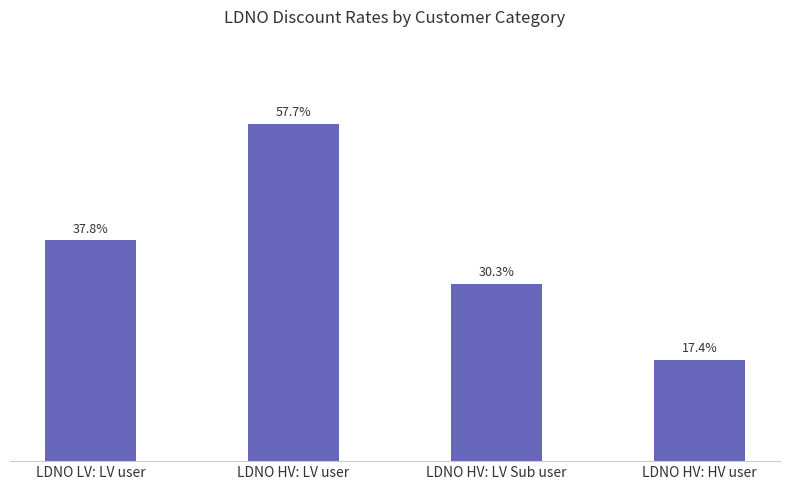

True or false: the data shows 0.1 at LDNO HV: HV user.

False